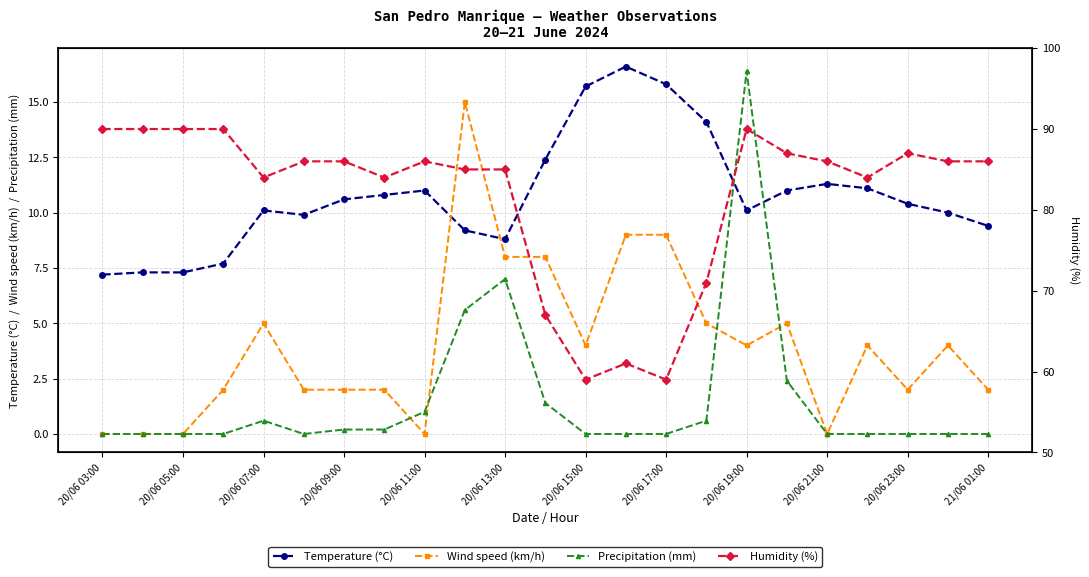

Which category has the lowest value in the Precipitation (mm) series?

20/06 03:00